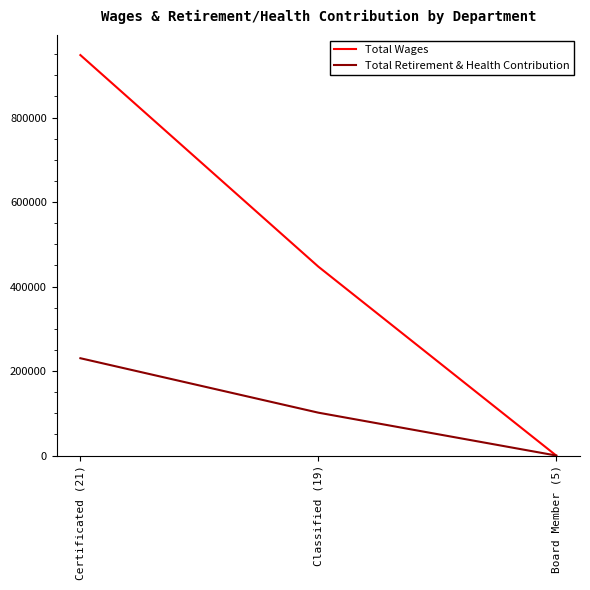

How many values in the Total Retirement & Health Contribution series are below 101474?

1